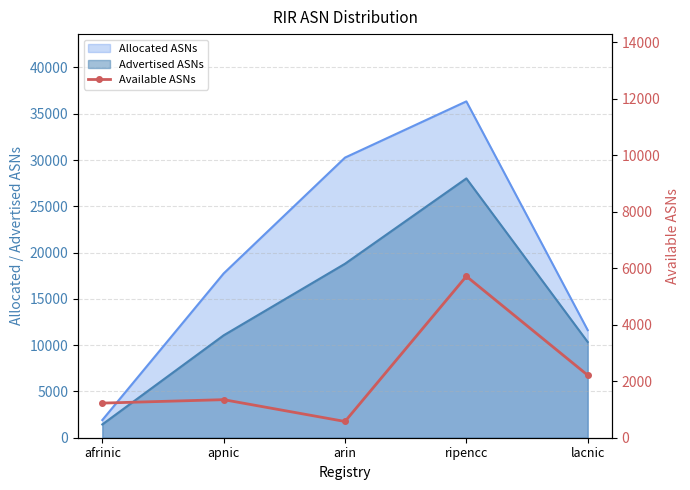

True or false: there are more than 2 points higher than both neighbors.

False